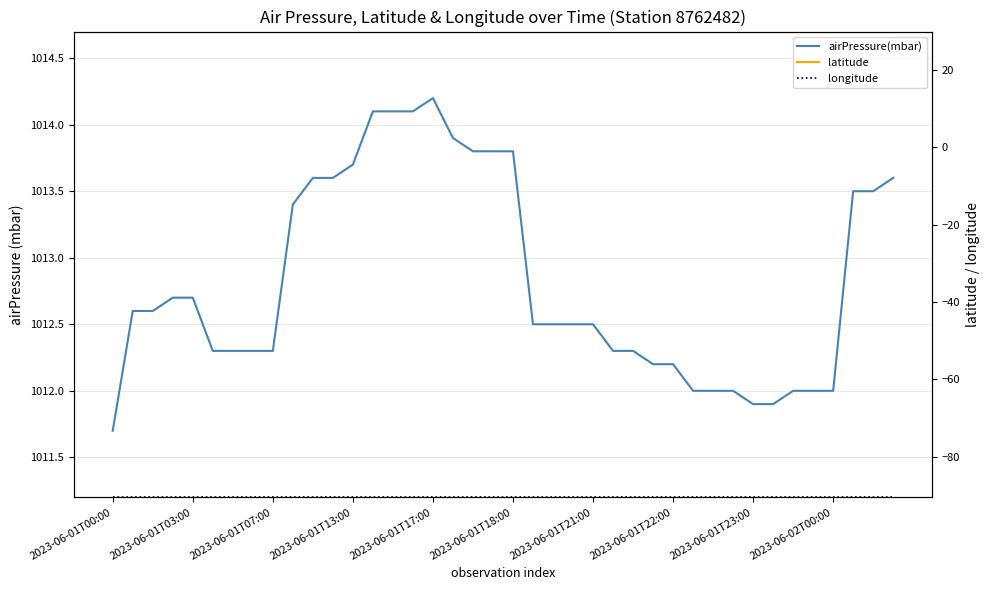

What is the label of the 37th point from the right?

2023-06-01T13:00